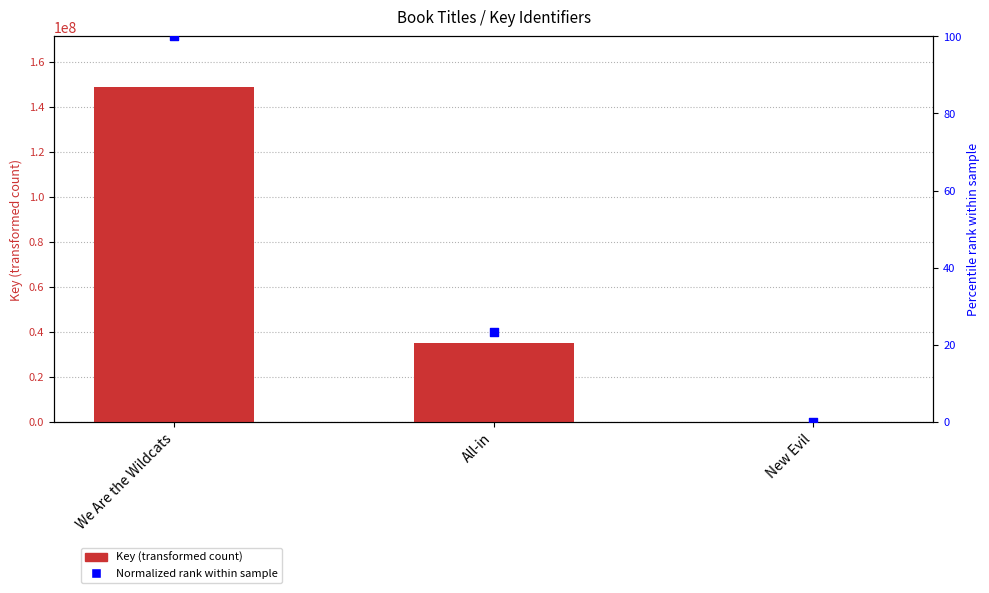

Is the value of Normalized rank (0-100) at All-in greater than the value of Key at All-in?

No